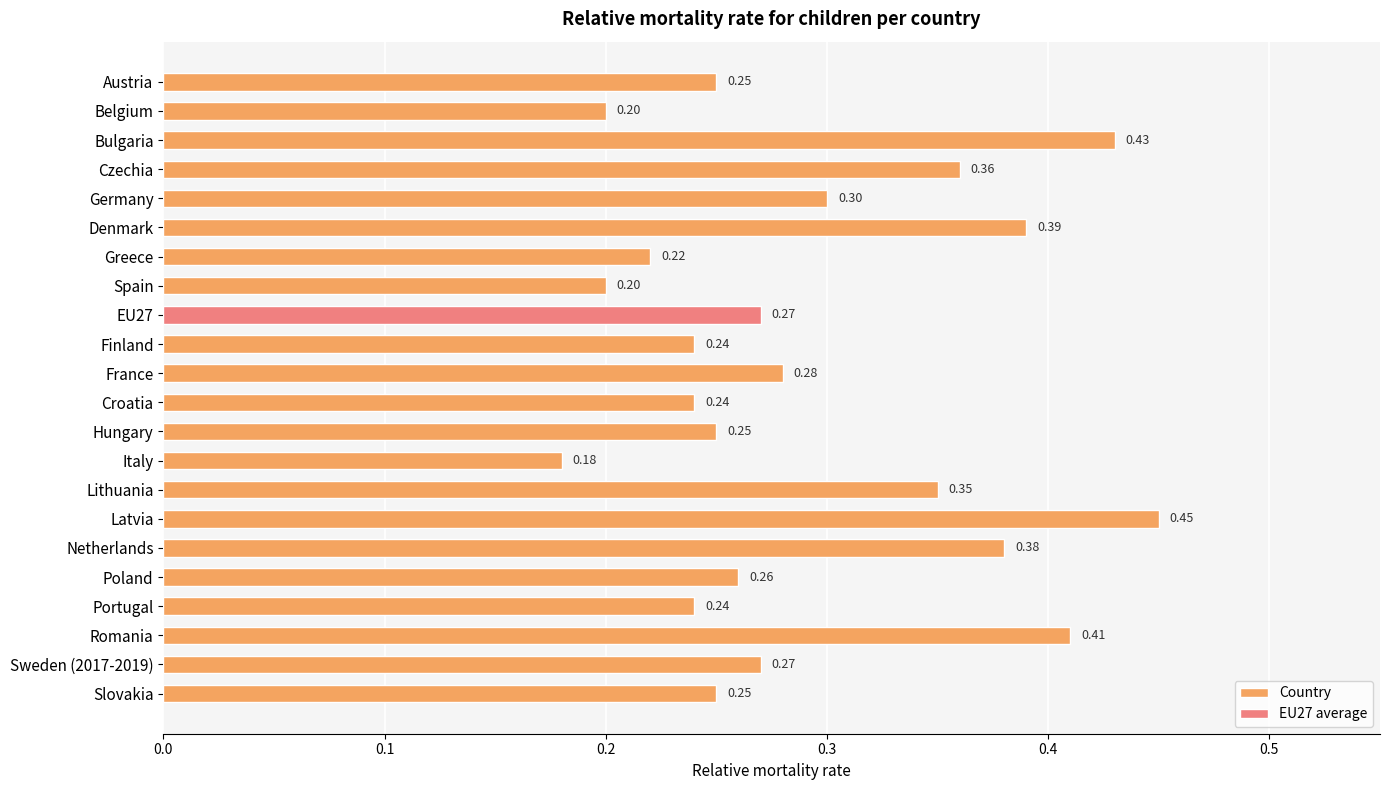

What is the label of the 19th bar from the top?

Portugal